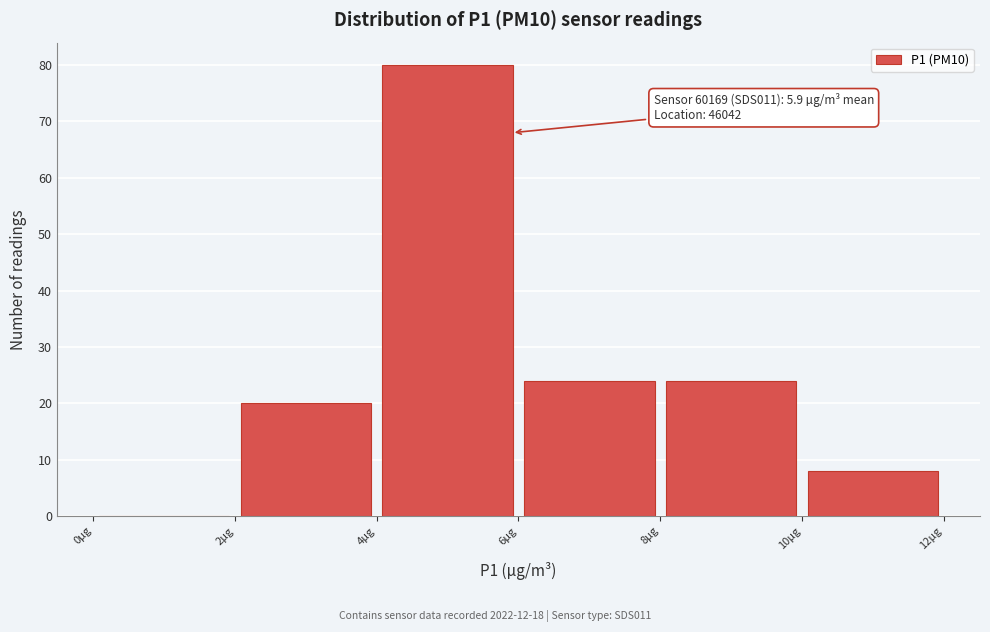

Over which range of the x-axis is the bar tallest?

4 to 6